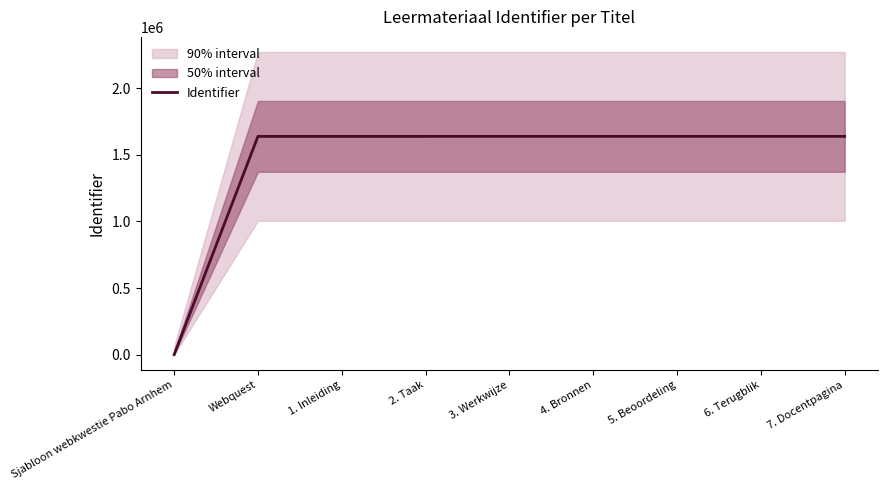

What is the sum of all values?

13114703